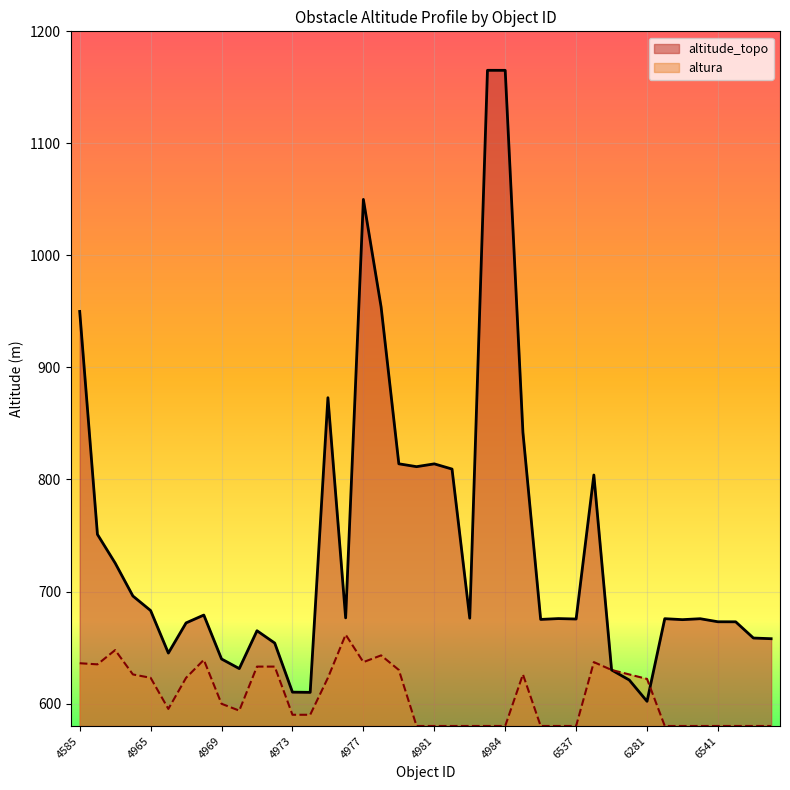

What is the lowest value of the altitude_topo series?

602.0